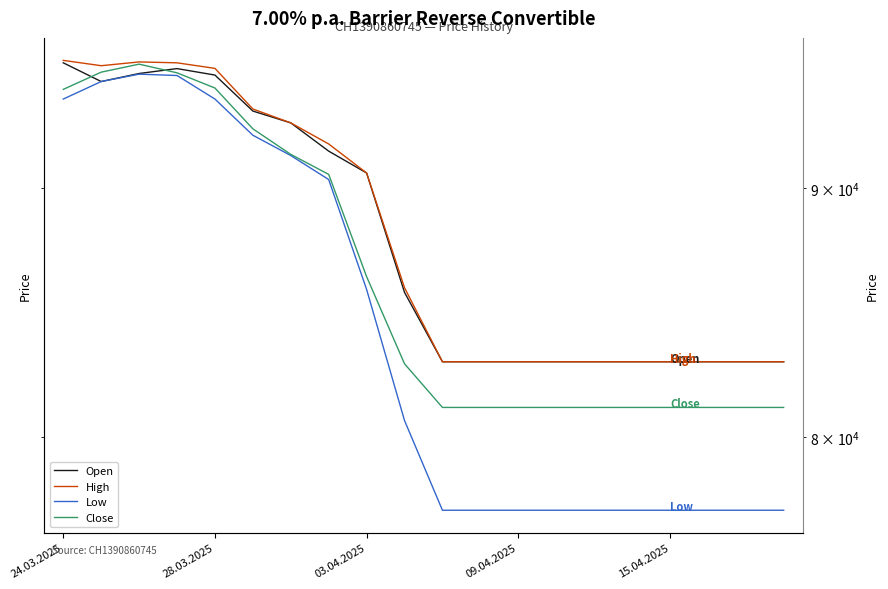

True or false: Low has more than 0 points higher than both neighbors.

True